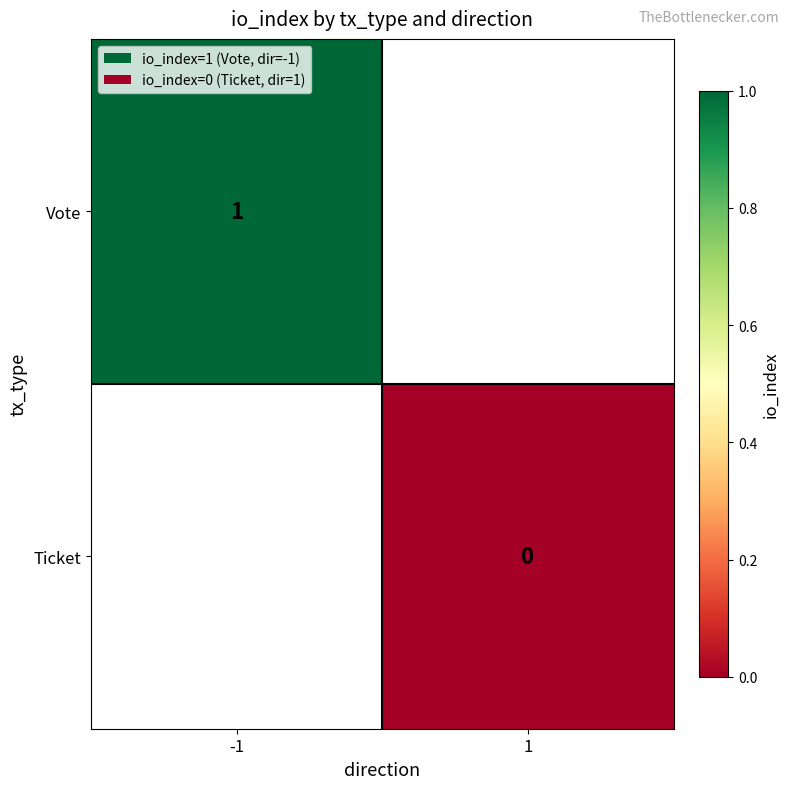

True or false: Vote has a value of 0 at -1.

False